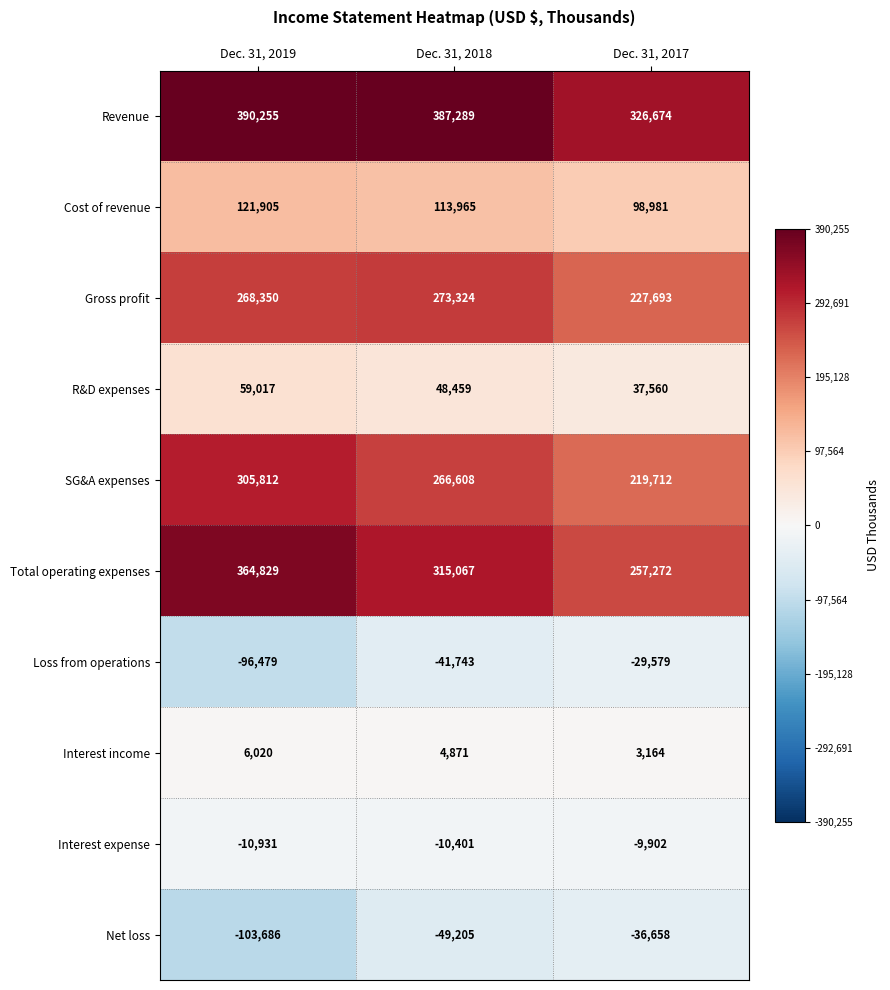

True or false: SG&A expenses has a value of 266608 at Dec. 31, 2018.

True